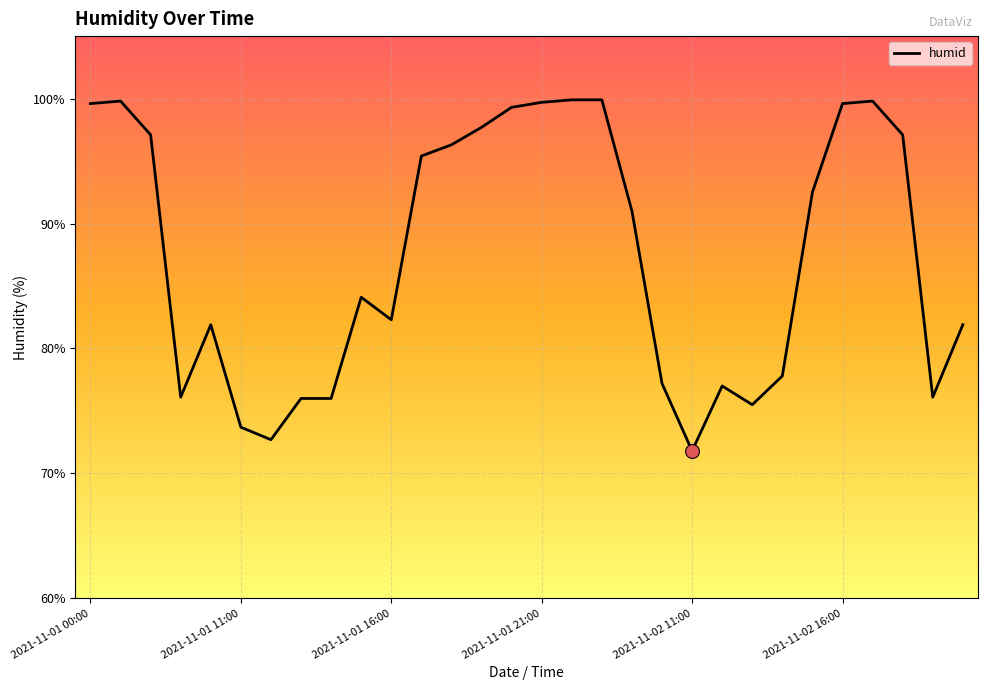

What is the greatest value displayed?

99.9